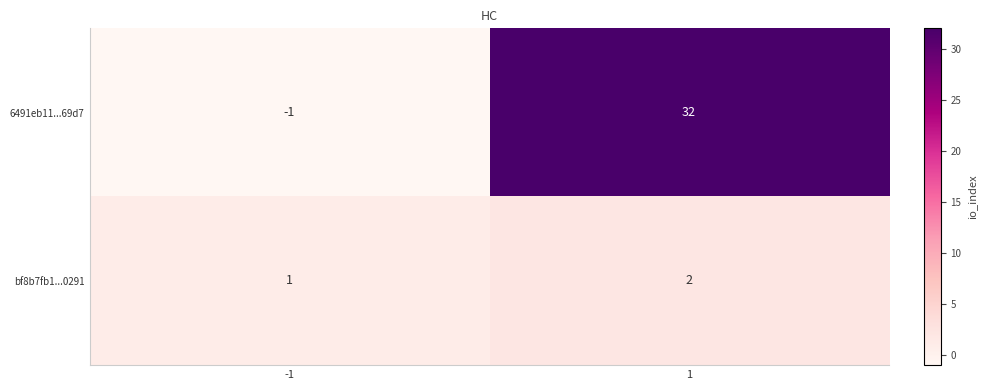

Count the number of data series in this chart.

2